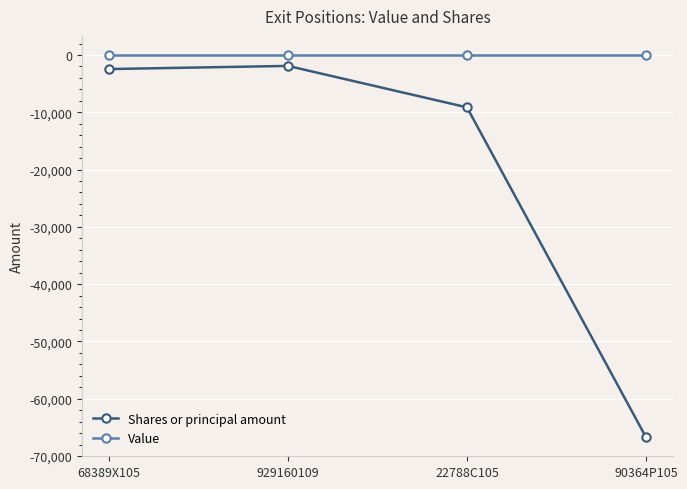

What is the difference between the maximum and minimum values in the Shares or principal amount series?

64811